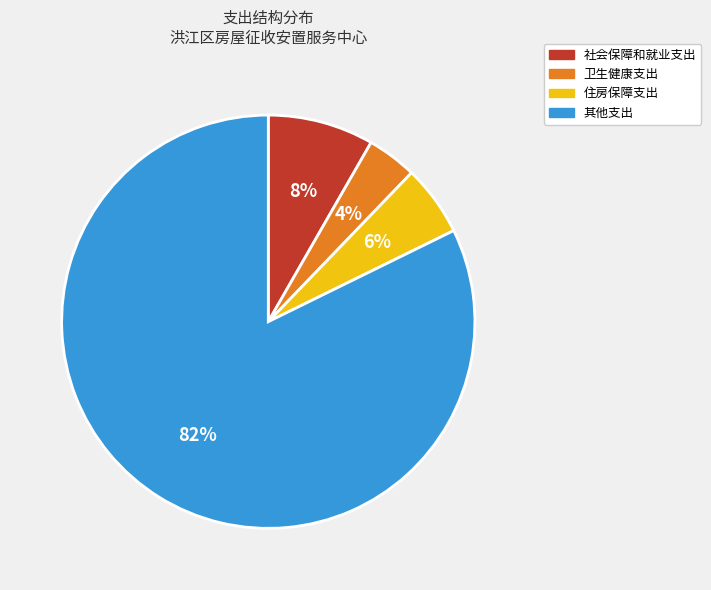

Rank the categories by value from highest to lowest.

其他支出, 社会保障和就业支出, 住房保障支出, 卫生健康支出